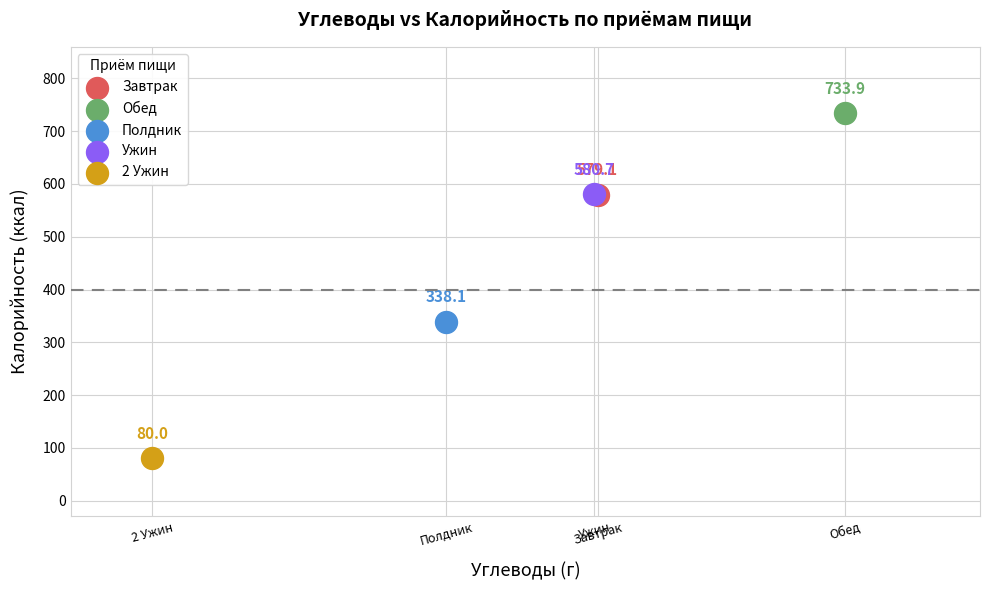

Which series reaches the maximum Y coordinate?

Обед